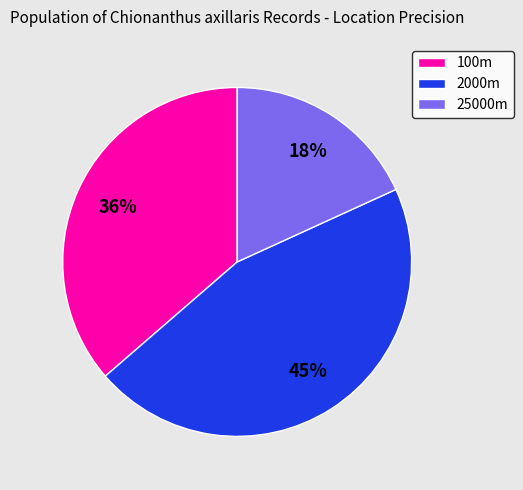

To the nearest percent, what is the combined percentage of 100m and 25000m?

55%